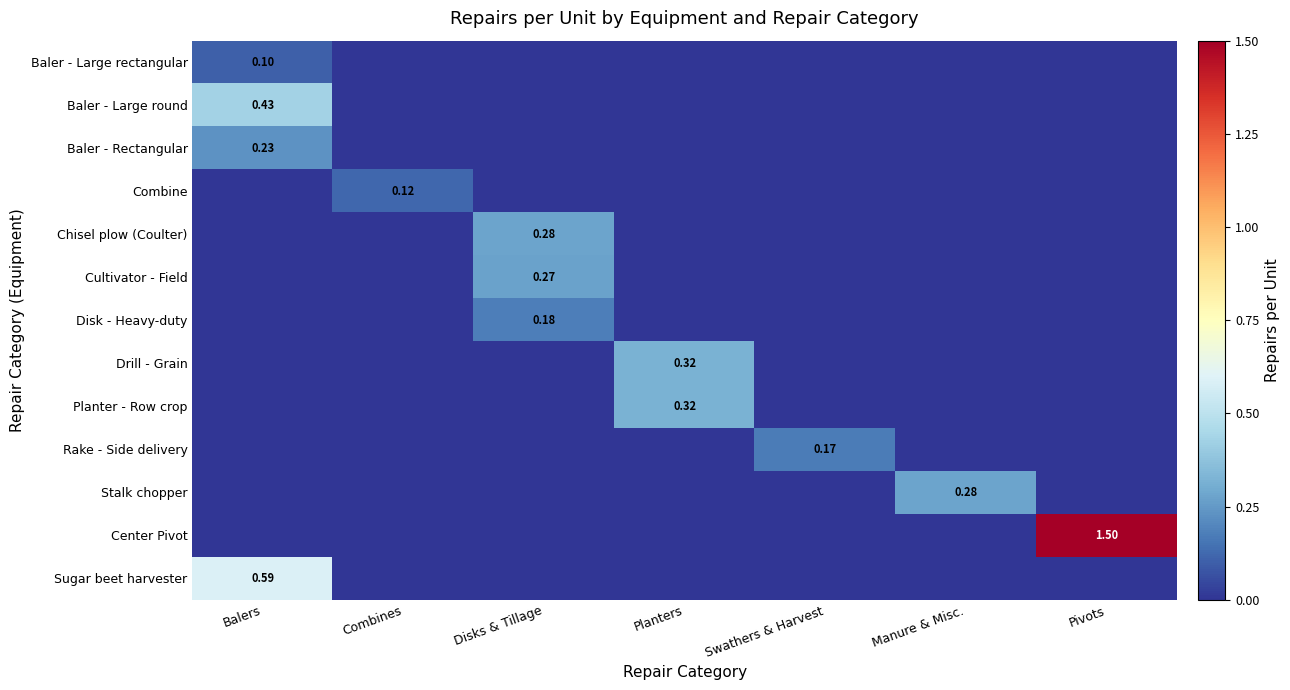

What is the sum of all Drill - Grain values?

0.3